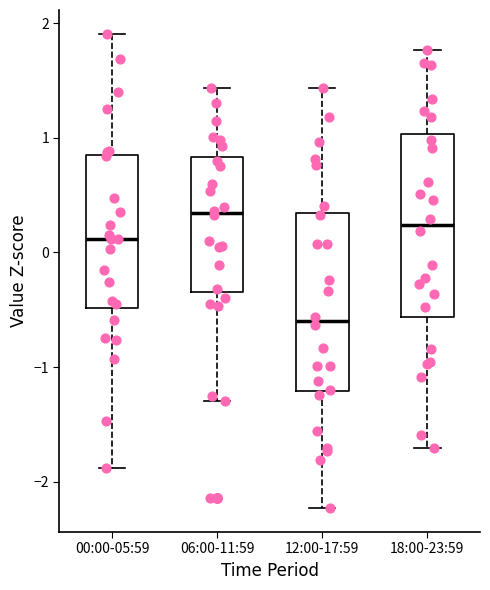

Where does the median line of the box for 18:00-23:59 sit on the y-axis? The values are not printed on the chart, so give them approximately, as read against the axis.

0.2